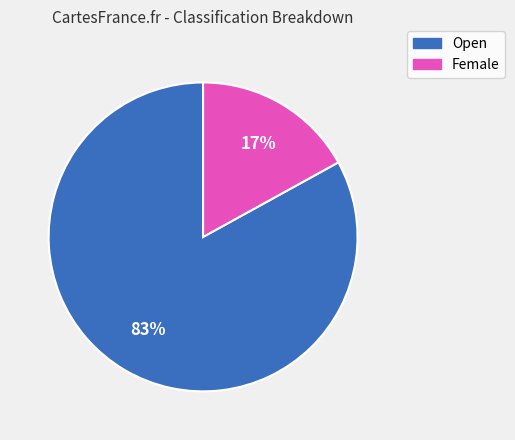

How many segments does this pie chart have?

2